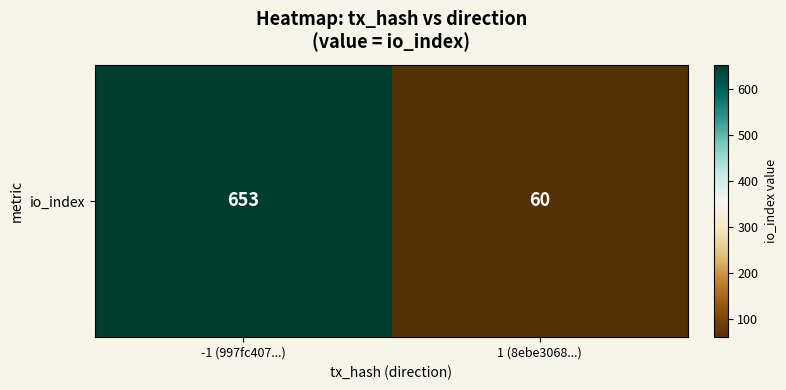

Rank the categories by value from highest to lowest.

-1 (997fc407...), 1 (8ebe3068...)